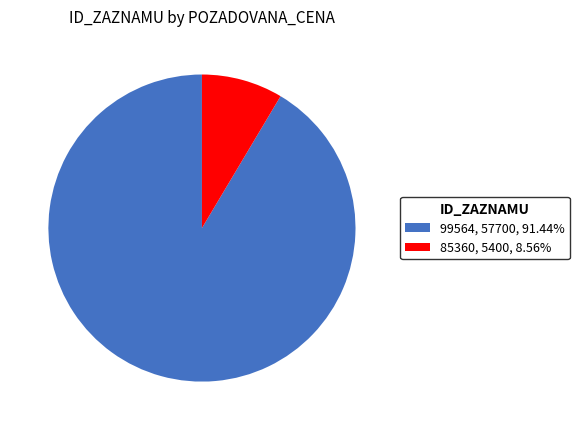

Approximately how many times larger is the value at 99564, 57700, 91.44% compared to 85360, 5400, 8.56%?

10.7